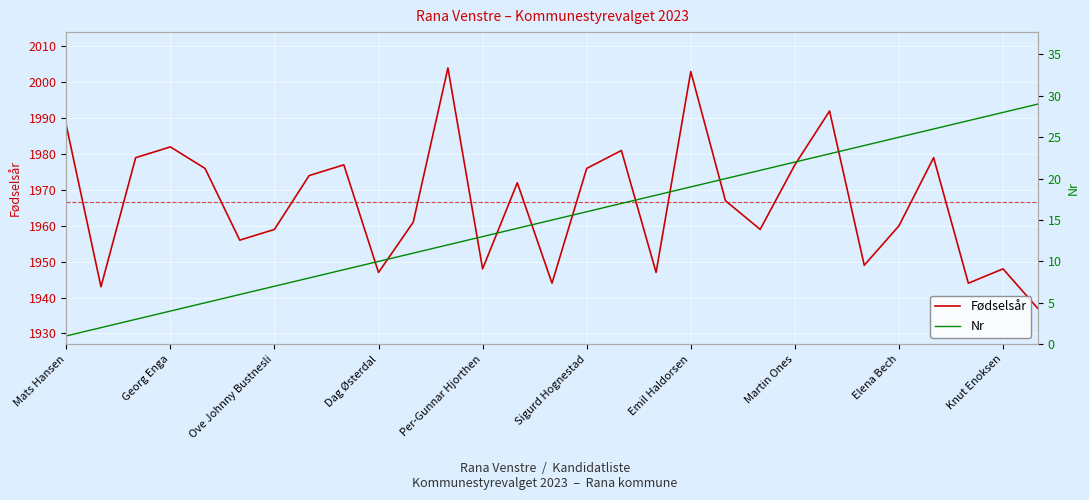

The value of Fødselsår at Dag Østerdal is 1058. True or false?

False